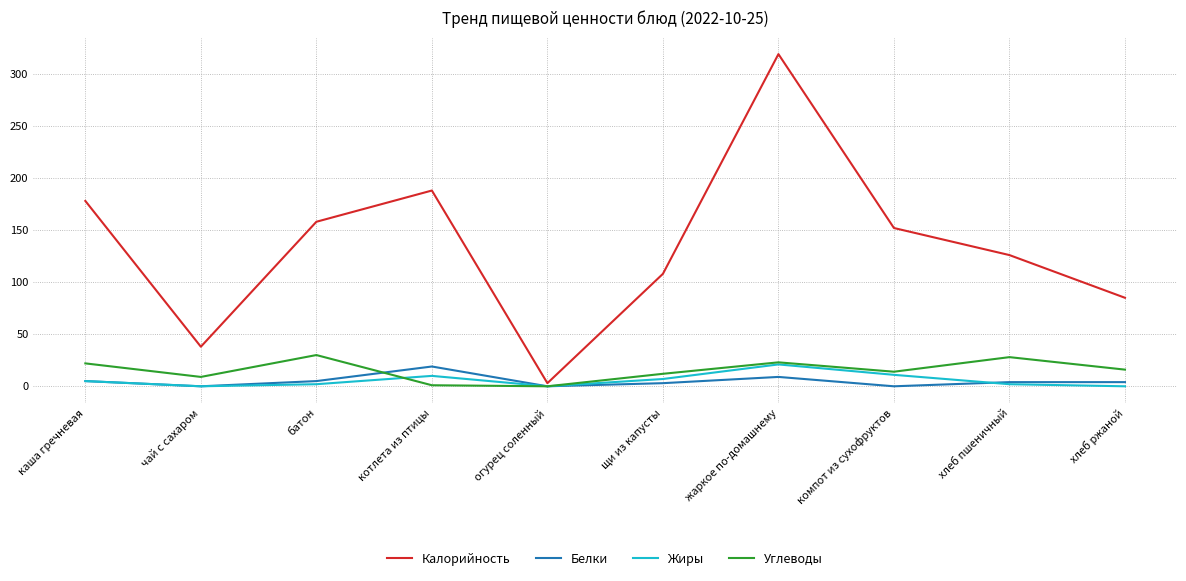

What is the total value across all series at хлеб пшеничный?

160